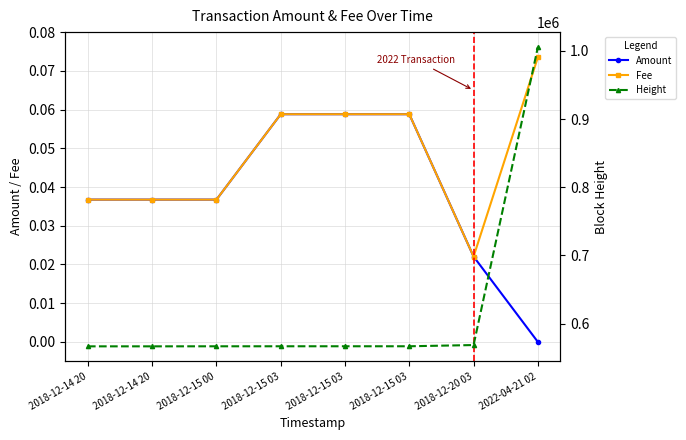

What is the value of the Height point at the 5th from the left?

566907.0